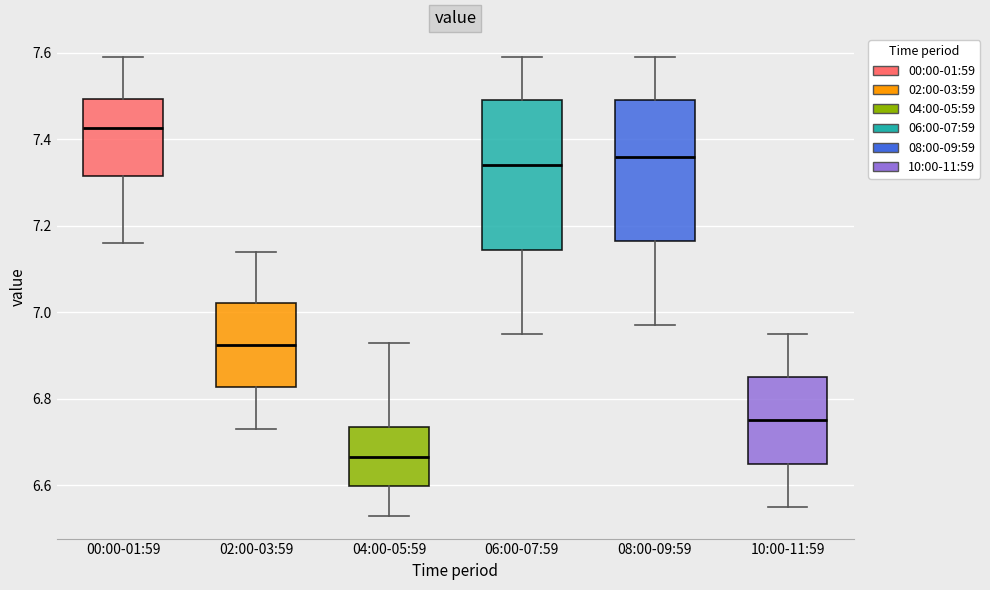

Reading left to right, read every box against the y-axis: the position of its median line, the range the box covers, and the ends of its whiskers. The values are not printed on the chart, so give them approximately, as read against the axis.

00:00-01:59: median 7.42, box 7.32 to 7.50, whiskers 7.16 to 7.60
02:00-03:59: median 6.92, box 6.82 to 7.02, whiskers 6.74 to 7.14
04:00-05:59: median 6.66, box 6.60 to 6.74, whiskers 6.54 to 6.94
06:00-07:59: median 7.34, box 7.14 to 7.50, whiskers 6.96 to 7.60
08:00-09:59: median 7.36, box 7.16 to 7.50, whiskers 6.98 to 7.60
10:00-11:59: median 6.76, box 6.66 to 6.86, whiskers 6.56 to 6.96